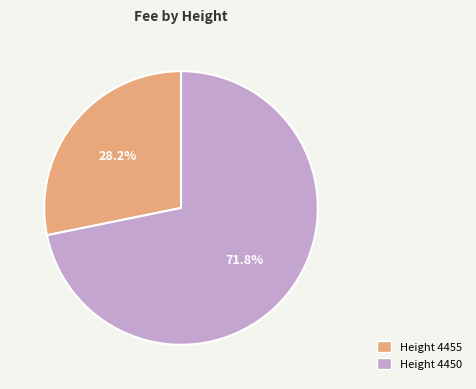

Does any single category account for the majority?

Yes